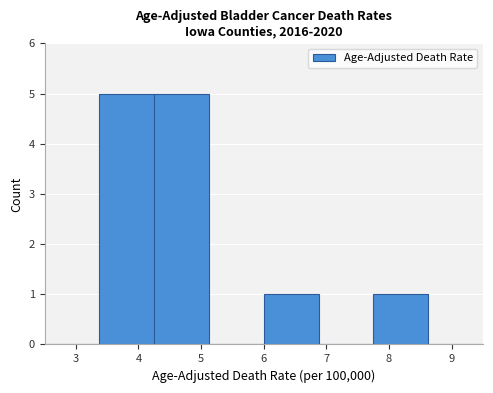

What is the height of the bar covering 6.0 to 6.9 on the x-axis? Neither the bar edges nor the heights are printed on the chart, so give them approximately, as read against the axes.

1